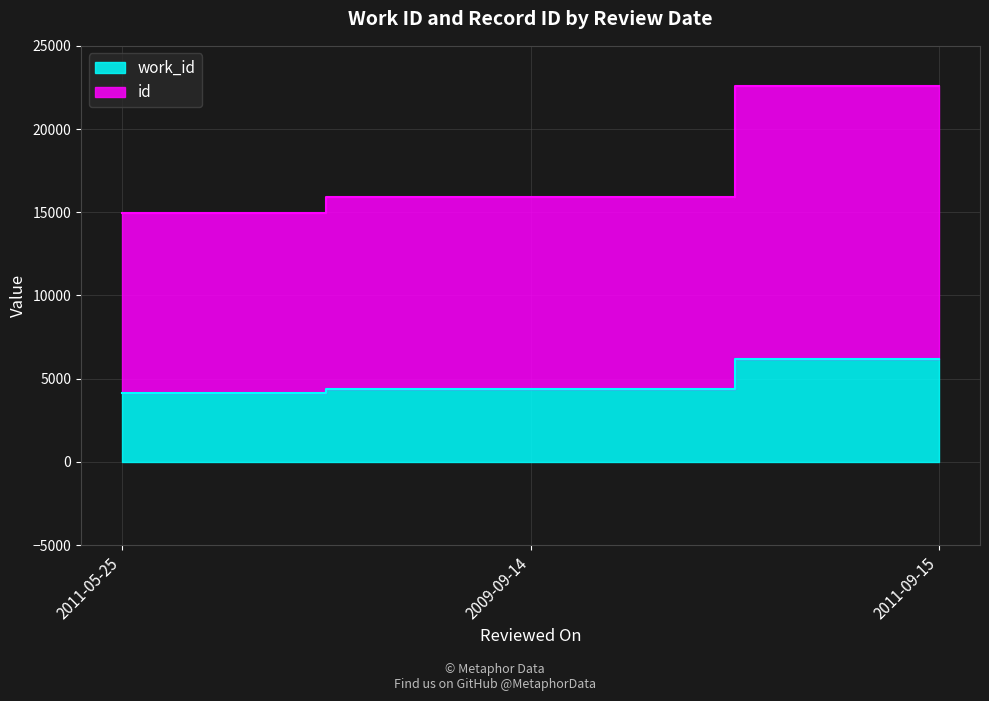

Which series changed the most between 2011-05-25 and 2009-09-14?

id